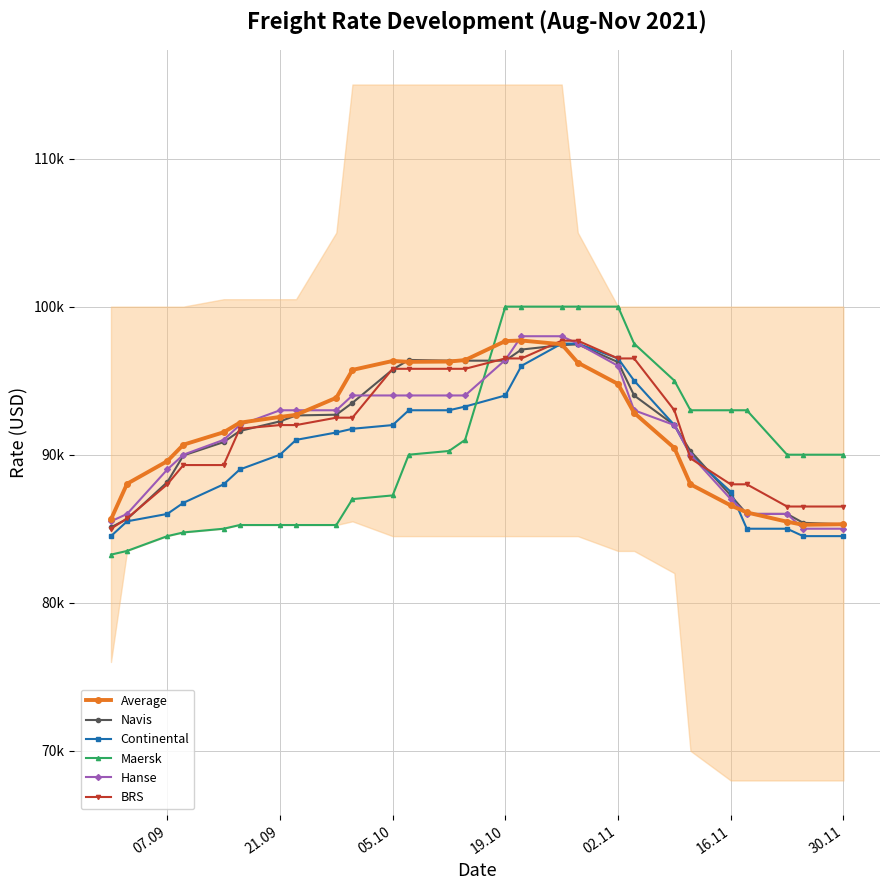

Is this an area chart (filled region under the line)?

No